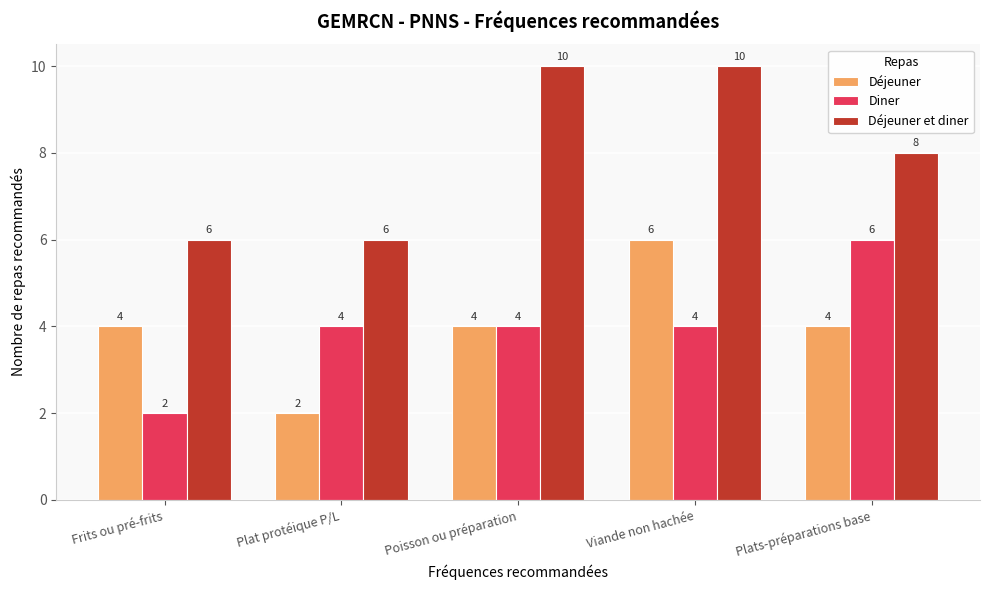

Reading right to left, what are all the values shown in this chart?

Déjeuner: Plats-préparations base=4	Viande non hachée=6	Poisson ou préparation=4	Plat protéique P/L=2	Frits ou pré-frits=4
Diner: Plats-préparations base=6	Viande non hachée=4	Poisson ou préparation=4	Plat protéique P/L=4	Frits ou pré-frits=2
Déjeuner et diner: Plats-préparations base=8	Viande non hachée=10	Poisson ou préparation=10	Plat protéique P/L=6	Frits ou pré-frits=6